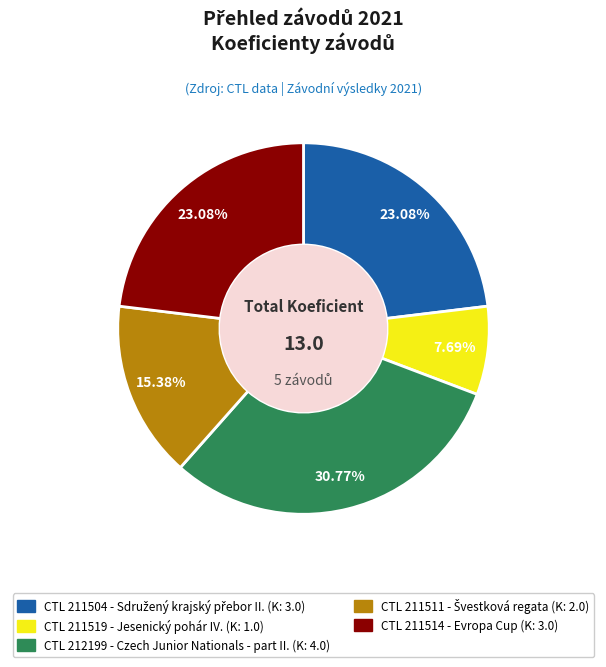

Is there any slice that represents more than half of the pie?

No